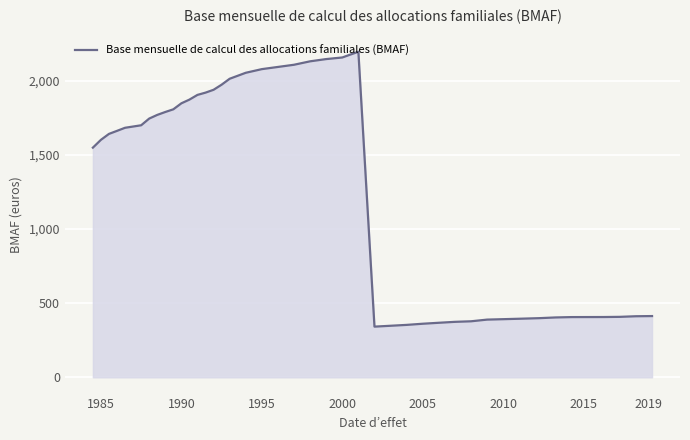

What is the smallest value displayed?

341.9